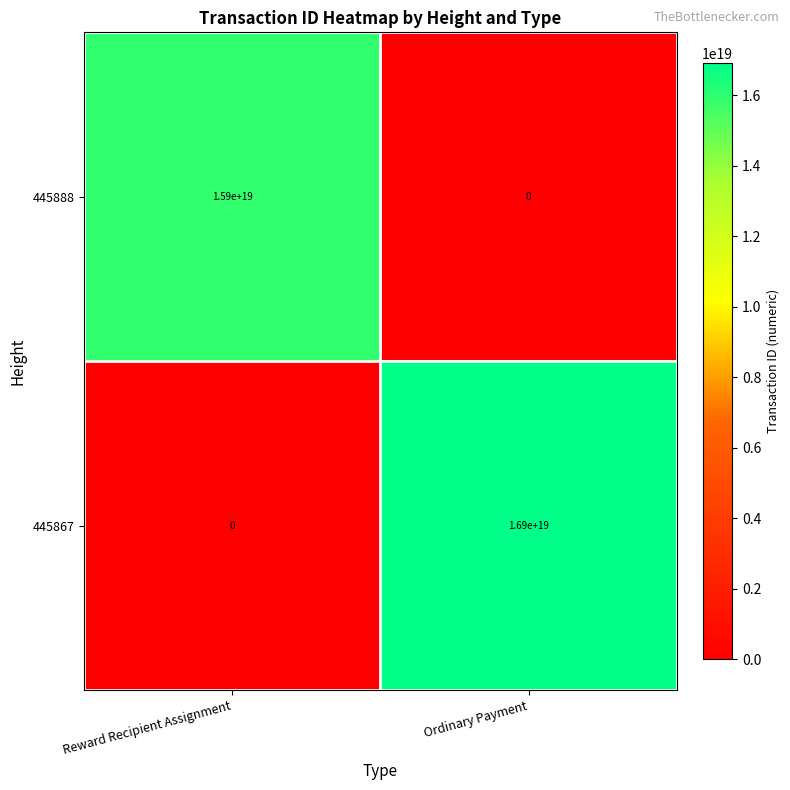

The value of 445888 at Reward Recipient Assignment is 15900000000000000000. True or false?

True